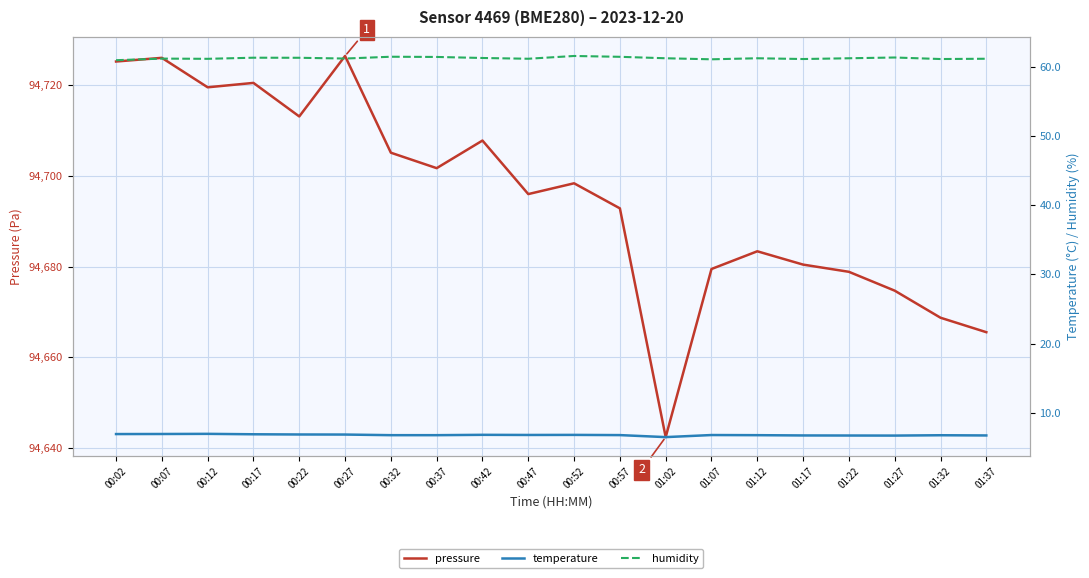

How many lines are shown in the chart?

3